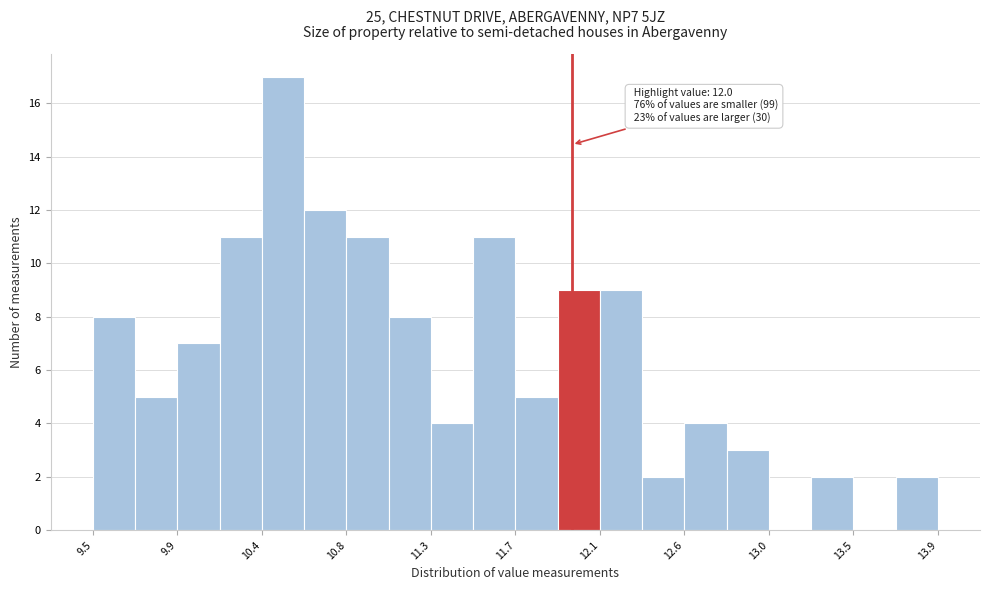

Which range on the x-axis has the tallest bar?

10.40 to 10.60